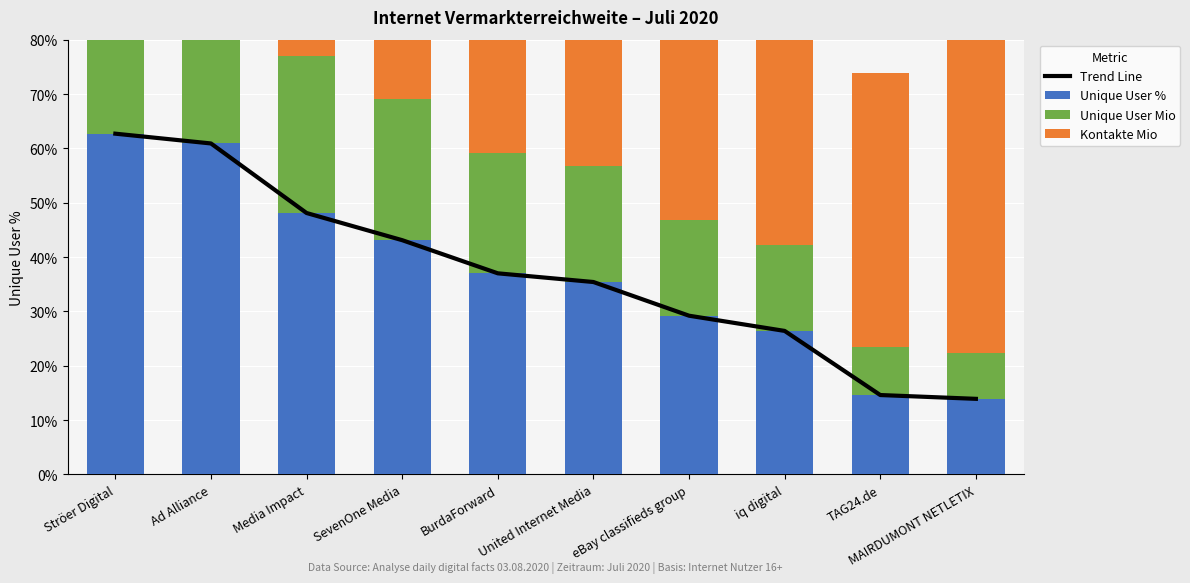

Reading right to left, list all the values displayed in this chart.

Trend Line: MAIRDUMONT NETLETIX=13.9	TAG24.de=14.6	iq digital=26.4	eBay classifieds group=29.2	United Internet Media=35.4	BurdaForward=37.0	SevenOne Media=43.1	Media Impact=48.1	Ad Alliance=60.9	Ströer Digital=62.7
Unique User %: MAIRDUMONT NETLETIX=13.9	TAG24.de=14.6	iq digital=26.4	eBay classifieds group=29.2	United Internet Media=35.4	BurdaForward=37.0	SevenOne Media=43.1	Media Impact=48.1	Ad Alliance=60.9	Ströer Digital=62.7
Unique User Mio: MAIRDUMONT NETLETIX=8.3	TAG24.de=8.8	iq digital=15.8	eBay classifieds group=17.5	United Internet Media=21.3	BurdaForward=22.2	SevenOne Media=25.9	Media Impact=28.9	Ad Alliance=36.6	Ströer Digital=37.7
Kontakte Mio: MAIRDUMONT NETLETIX=81.5	TAG24.de=50.5	iq digital=252.8	eBay classifieds group=1178.5	United Internet Media=2198.5	BurdaForward=201.0	SevenOne Media=380.0	Media Impact=880.5	Ad Alliance=893.2	Ströer Digital=1475.1